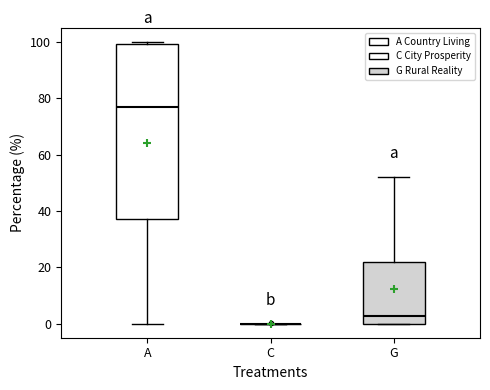

Comparing the boxes themselves (not the whiskers), which one is the tallest?

A